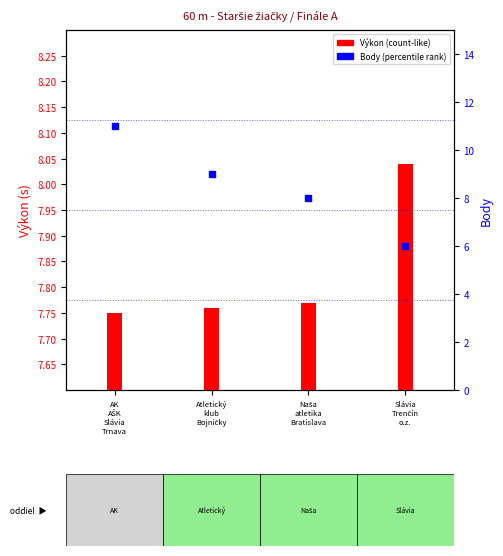

Does the chart contain any negative values?

No